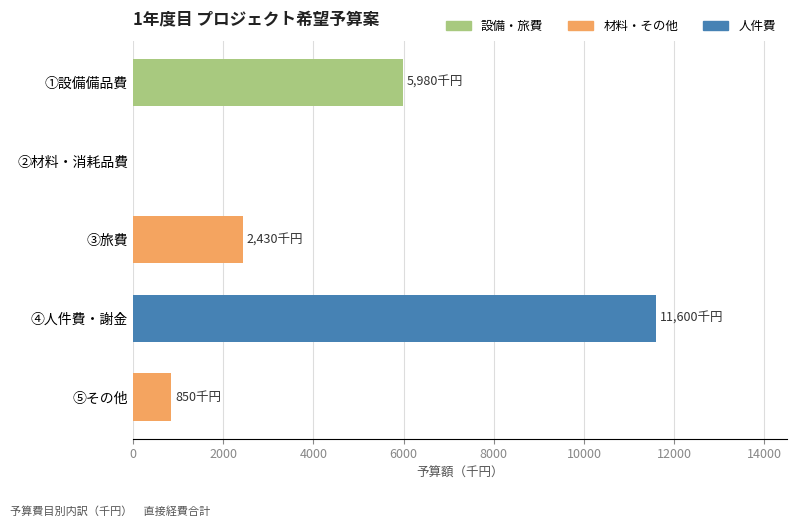

Does the chart contain stacked bars?

No